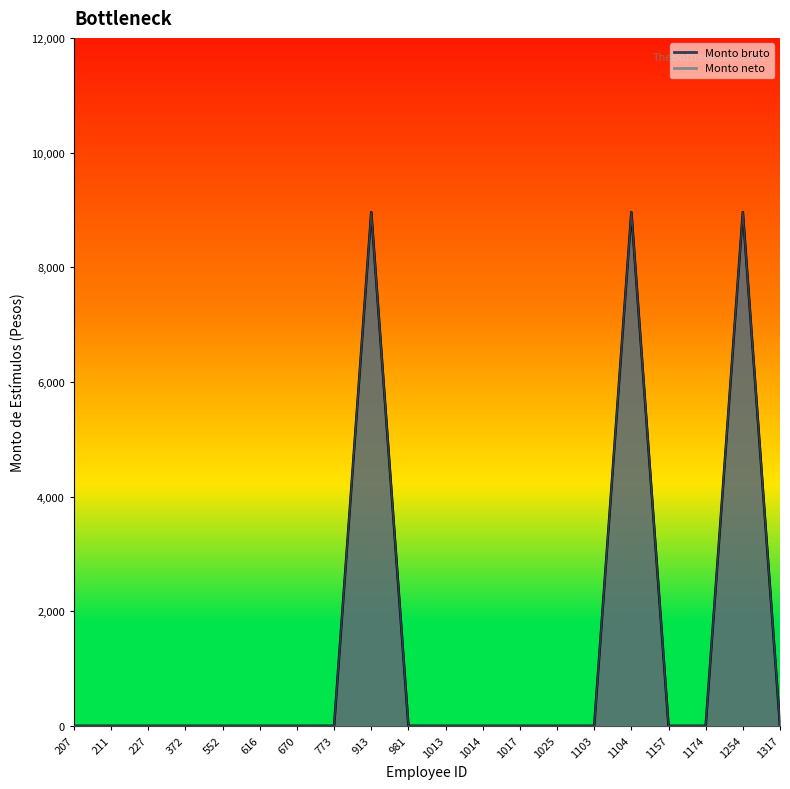

How many values in the Monto neto series exceed 0?

3